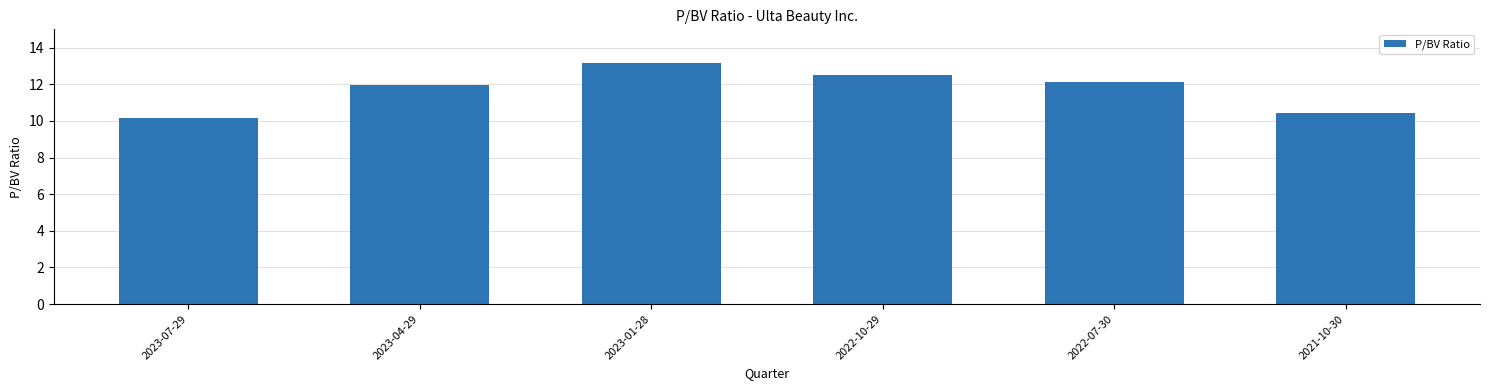

What value does the data have at 2022-07-30?

12.1